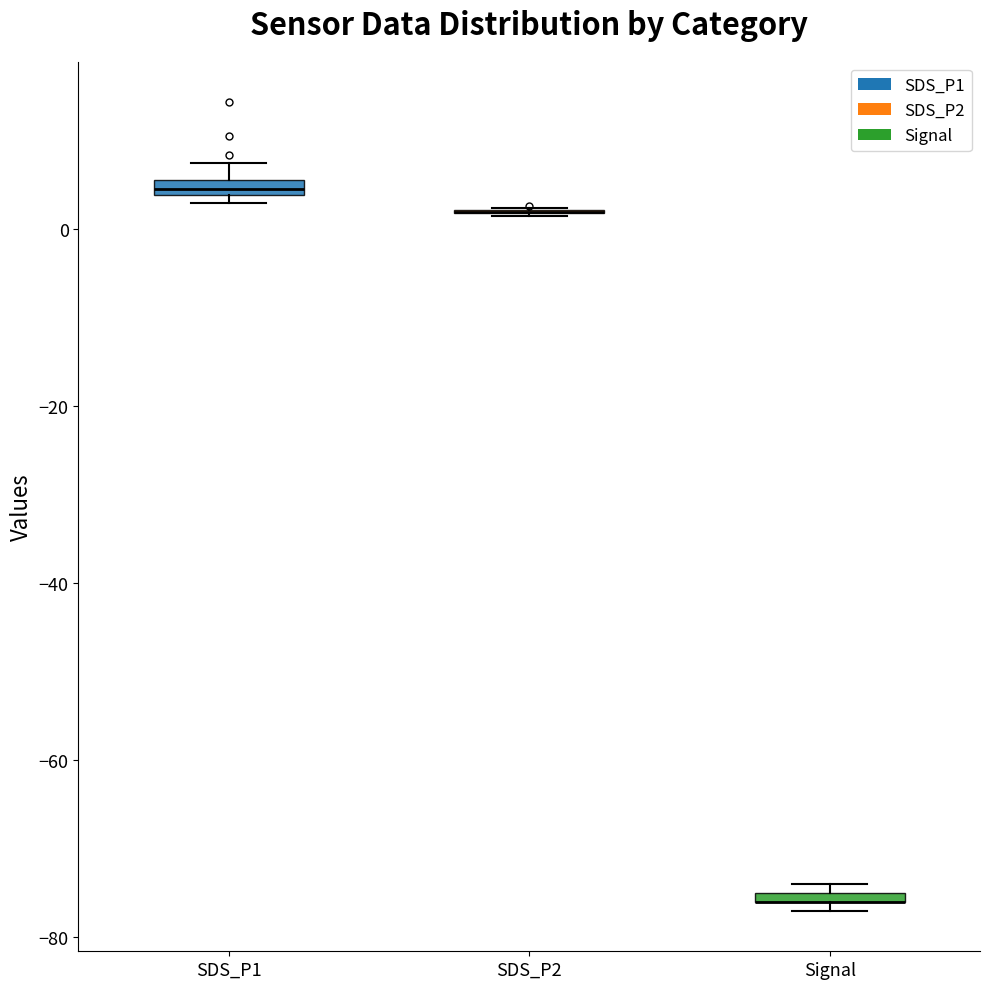

Where is the lower edge of the box for SDS_P1 on the y-axis? The values are not printed on the chart, so give them approximately, as read against the axis.

4